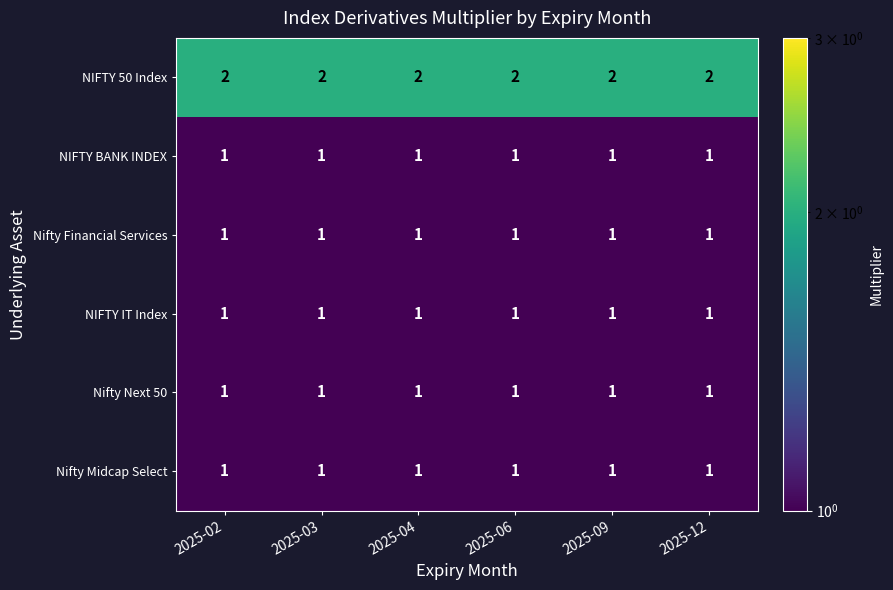

What is the total value across all series at 2025-06?

7